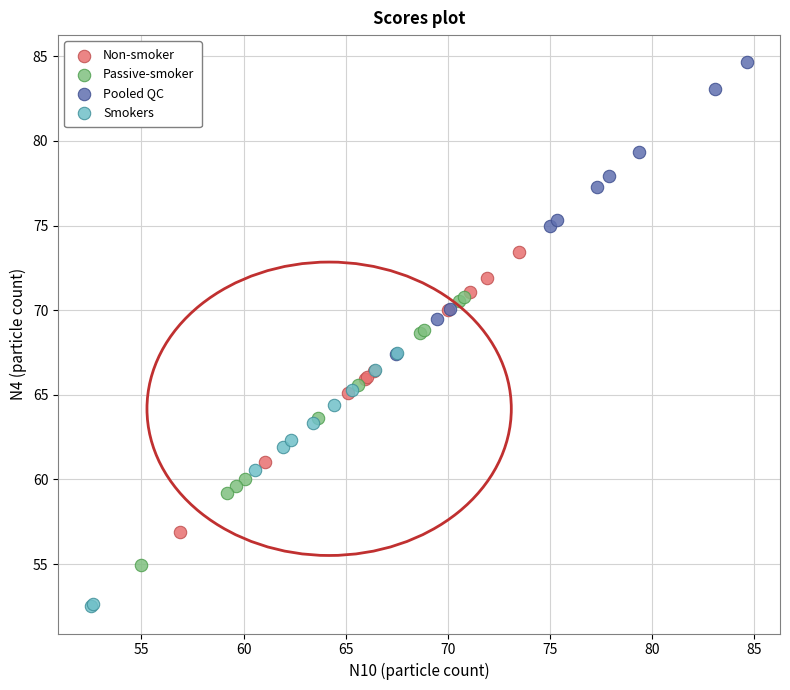

Which series contains the highest Y value?

Pooled QC